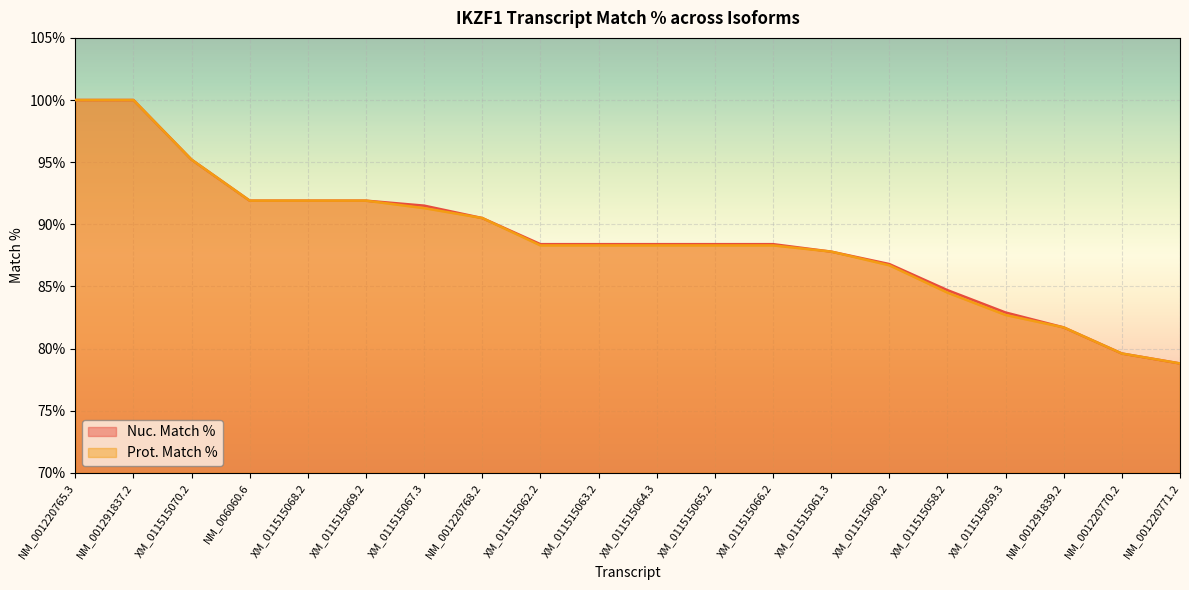

Reading left to right, extract all data points from this chart.

Nuc. Match %: NM_001220765.3=100.0	NM_001291837.2=100.0	XM_011515070.2=95.2	NM_006060.6=91.9	XM_011515068.2=91.9	XM_011515069.2=91.9	XM_011515067.3=91.5	NM_001220768.2=90.5	XM_011515062.2=88.4	XM_011515063.2=88.4	XM_011515064.3=88.4	XM_011515065.2=88.4	XM_011515066.2=88.4	XM_011515061.3=87.8	XM_011515060.2=86.8	XM_011515058.2=84.7	XM_011515059.3=82.9	NM_001291839.2=81.7	NM_001220770.2=79.6	NM_001220771.2=78.8
Prot. Match %: NM_001220765.3=100.0	NM_001291837.2=100.0	XM_011515070.2=95.2	NM_006060.6=91.9	XM_011515068.2=91.9	XM_011515069.2=91.9	XM_011515067.3=91.3	NM_001220768.2=90.5	XM_011515062.2=88.3	XM_011515063.2=88.3	XM_011515064.3=88.3	XM_011515065.2=88.3	XM_011515066.2=88.3	XM_011515061.3=87.8	XM_011515060.2=86.7	XM_011515058.2=84.5	XM_011515059.3=82.7	NM_001291839.2=81.7	NM_001220770.2=79.6	NM_001220771.2=78.8